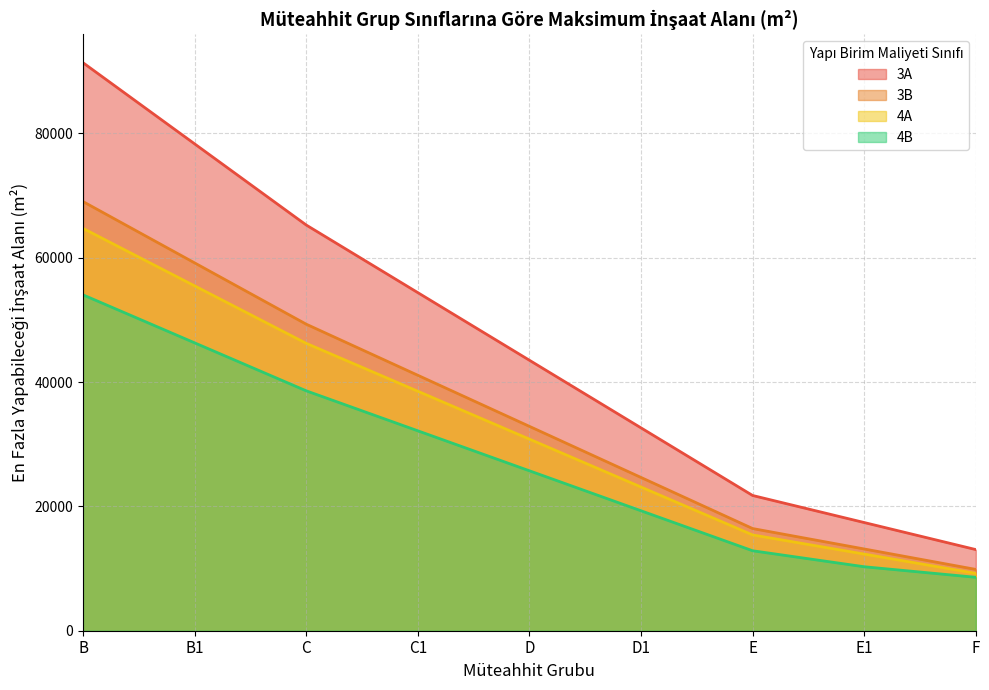

What is the smallest value displayed?

8591.3